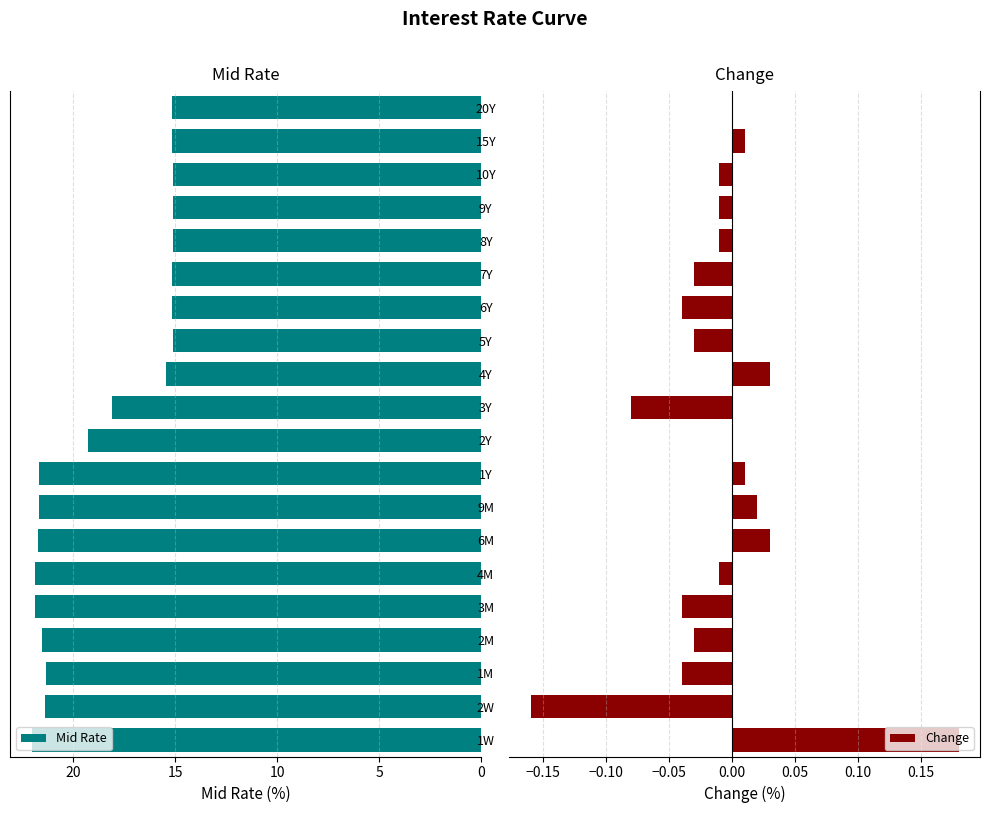

List the series in order of their peak value, lowest first.

Change, Mid Rate